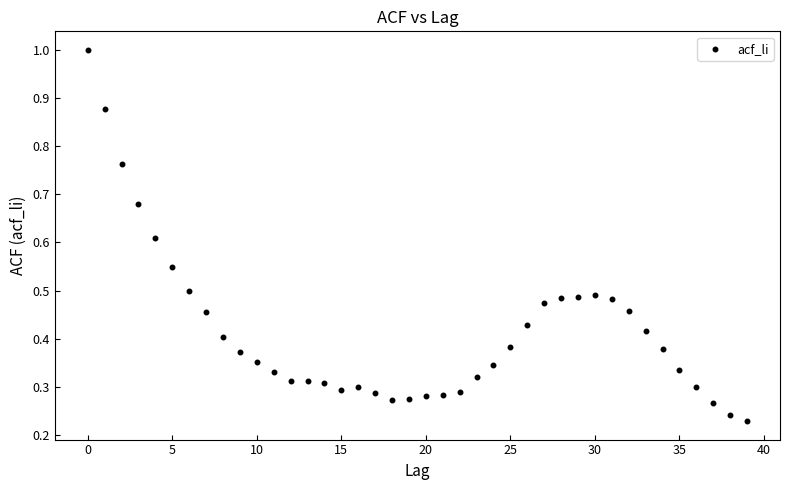

How many points are shown in the scatter plot?

40